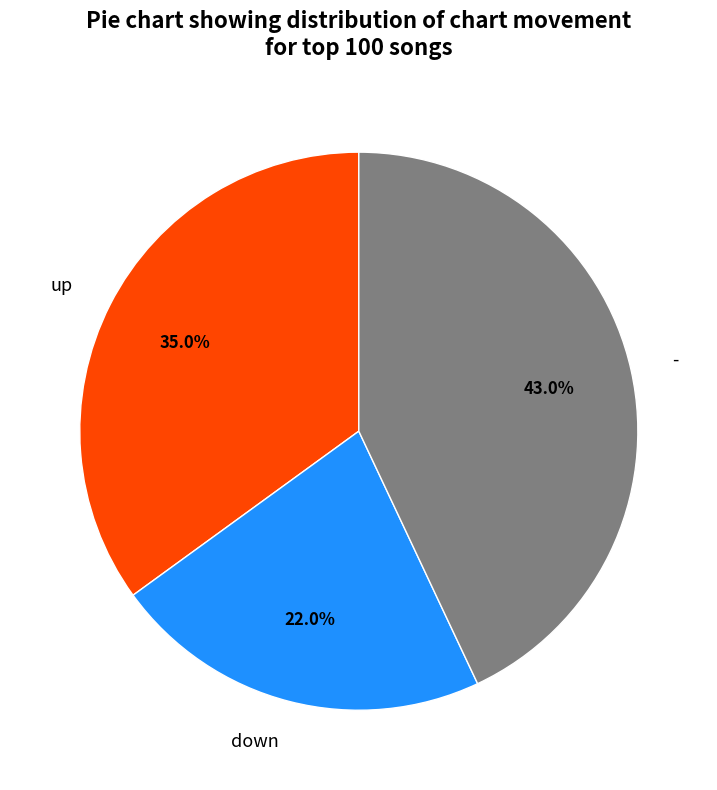

To the nearest percent, what percentage of the pie is -?

43%